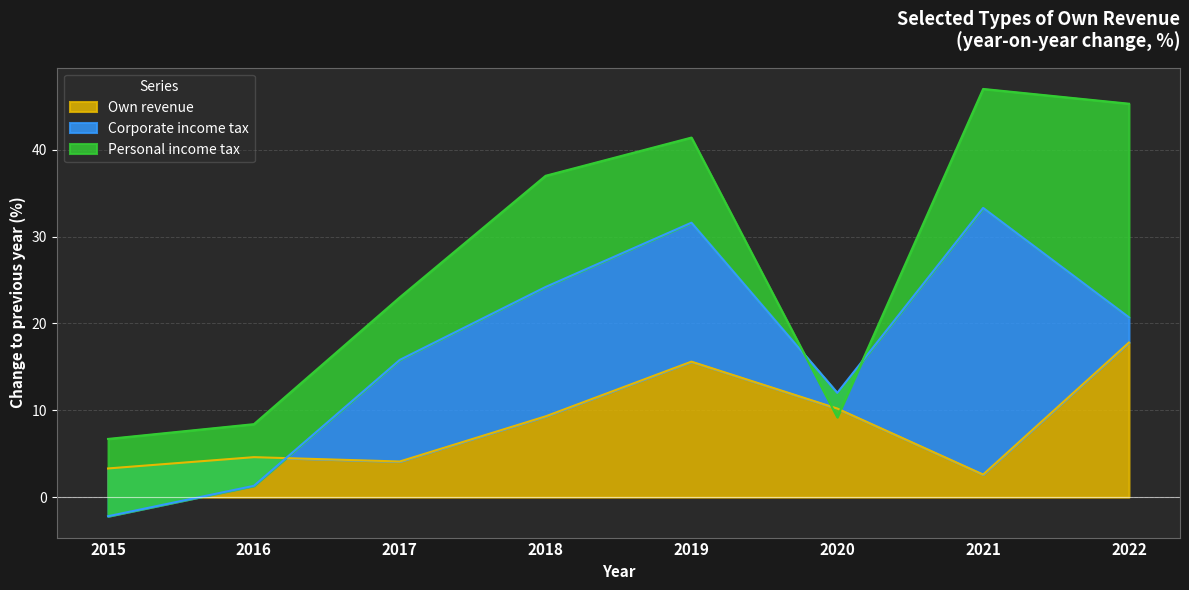

Which series has the largest total across all categories?

Personal income tax